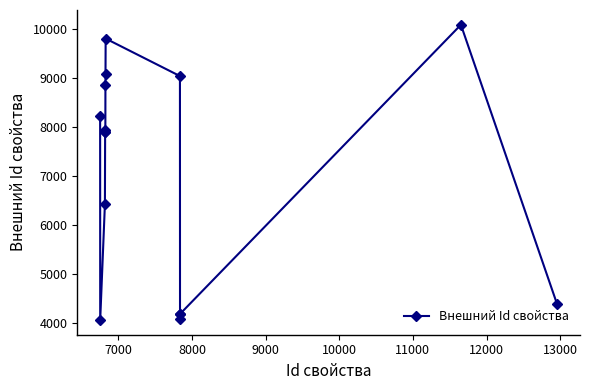

What is the sum of all values?

106259